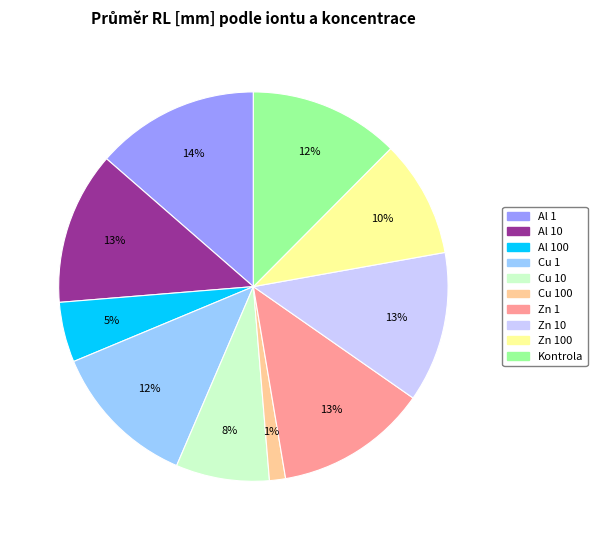

How many segments does this pie chart have?

10